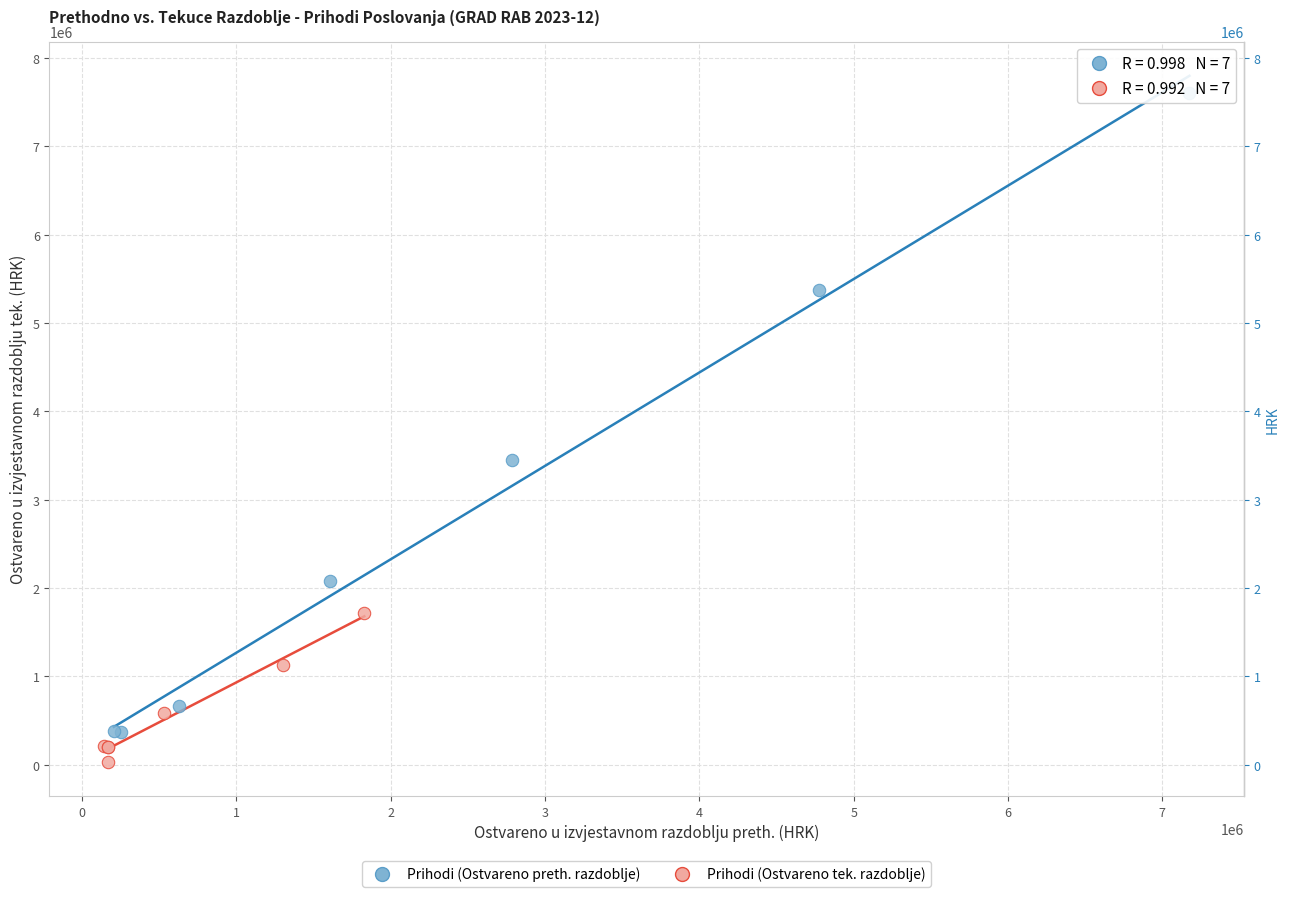

Which series reaches the maximum Y coordinate?

Prihodi (Ostvareno preth. razdoblje)